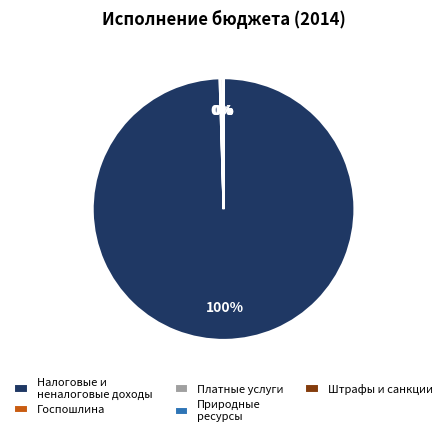

What is the largest slice in the pie chart?

Налоговые и неналоговые доходы